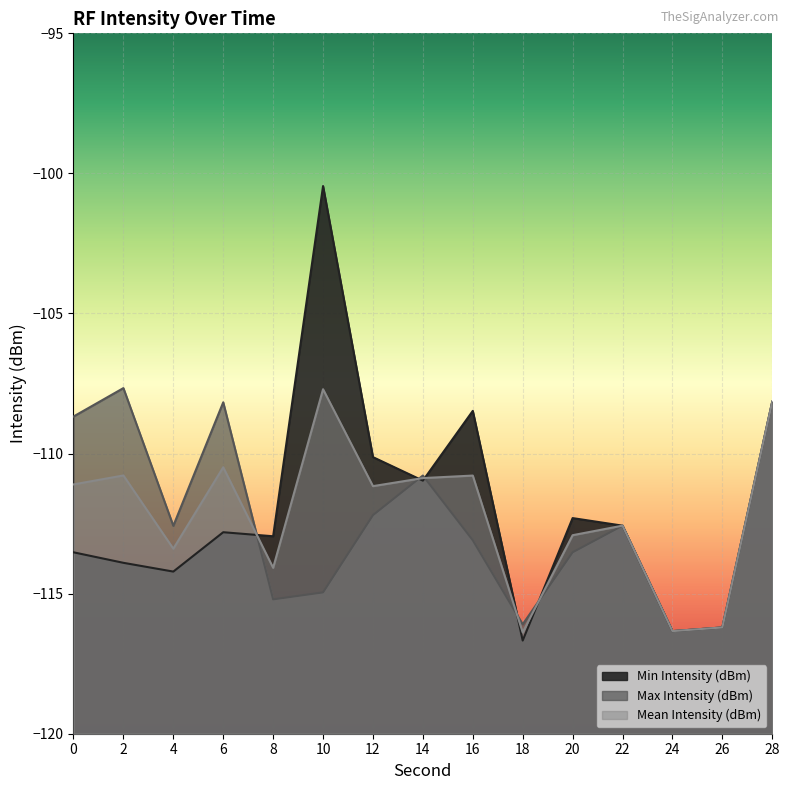

How many lines are shown in the chart?

3